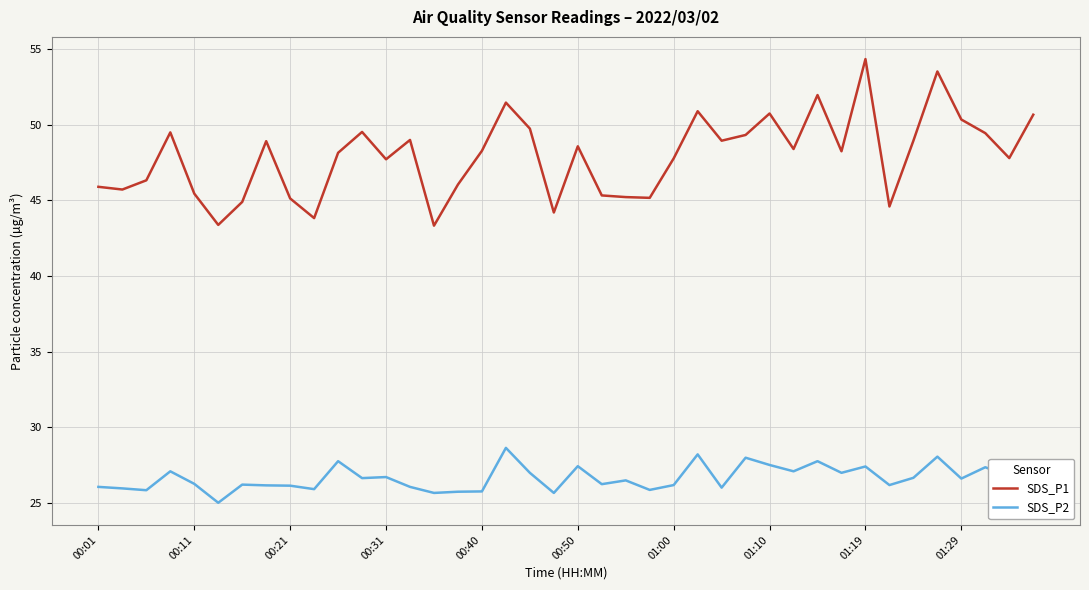

Which series has the widest spread of values?

SDS_P1